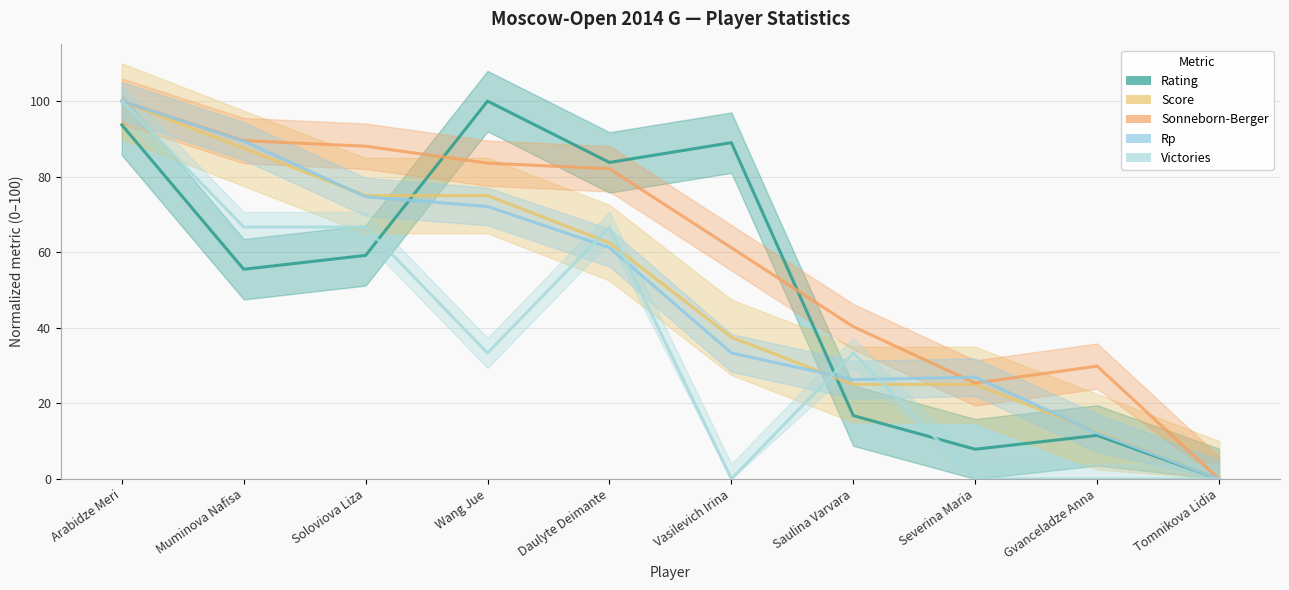

Where does the Score series first go above 62?

Arabidze Meri